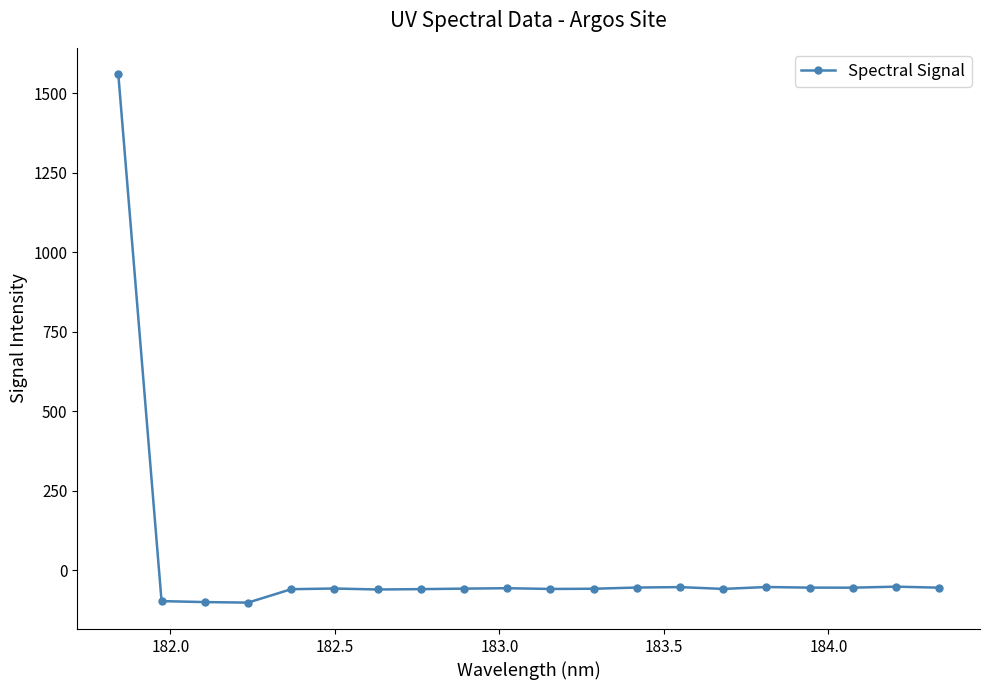

What is the value of the 4th point from the left?

-101.6